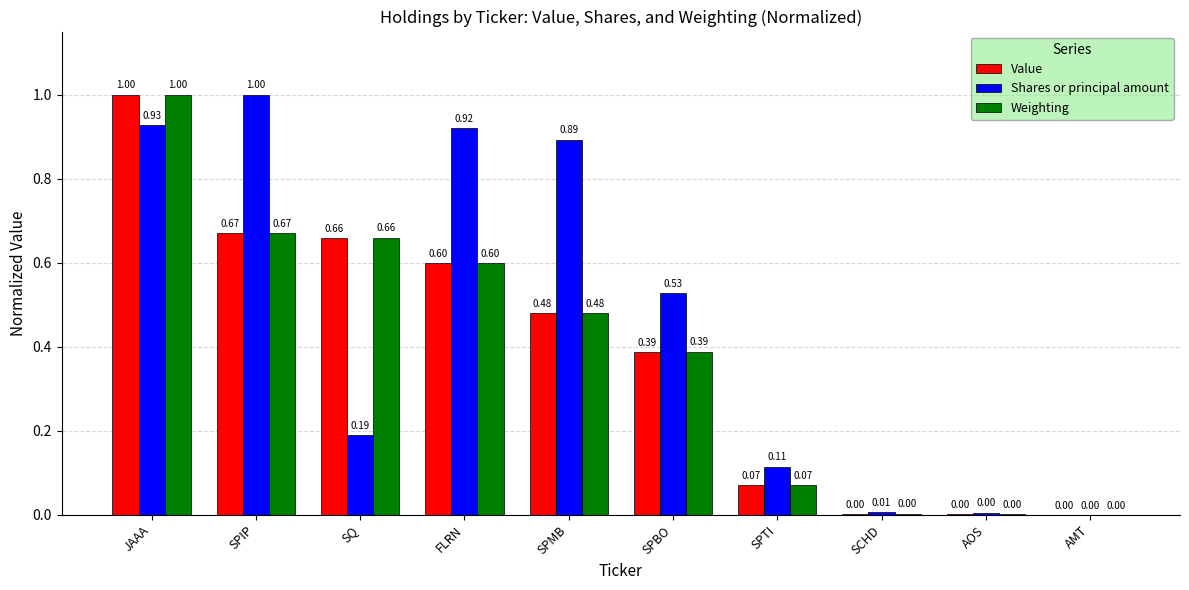

What is the sum of all Shares or principal amount values?

4.6